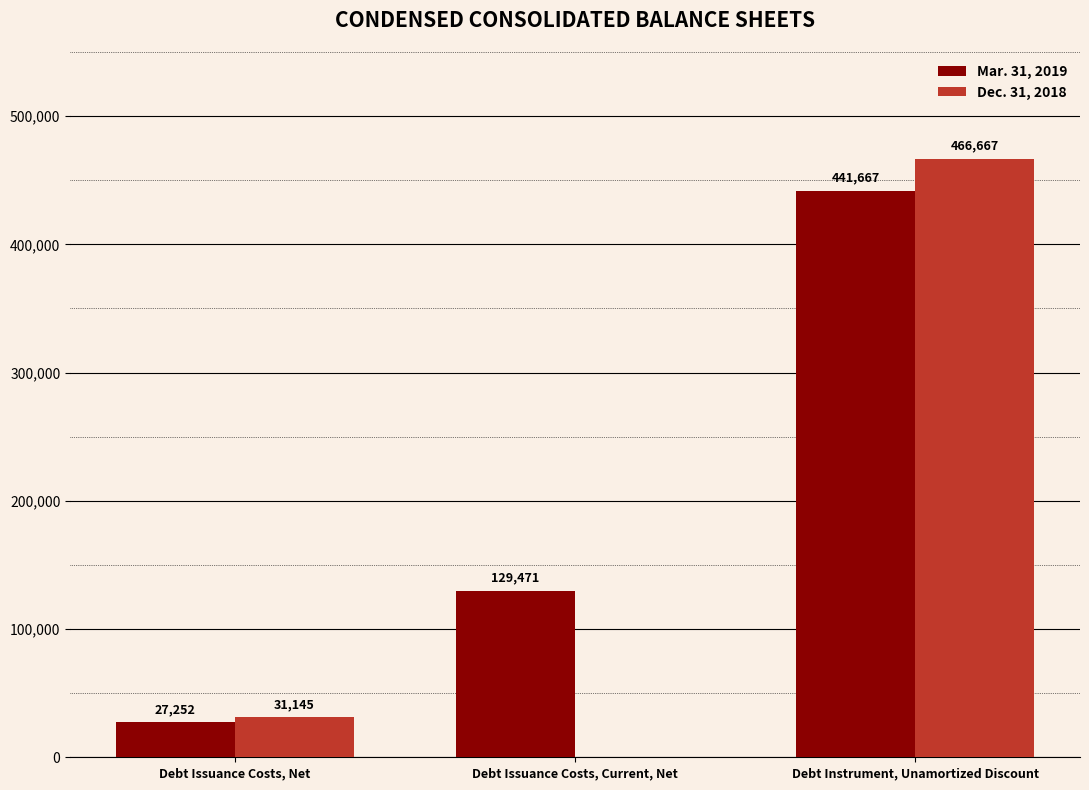

What is the sum of all Mar. 31, 2019 values?

598390